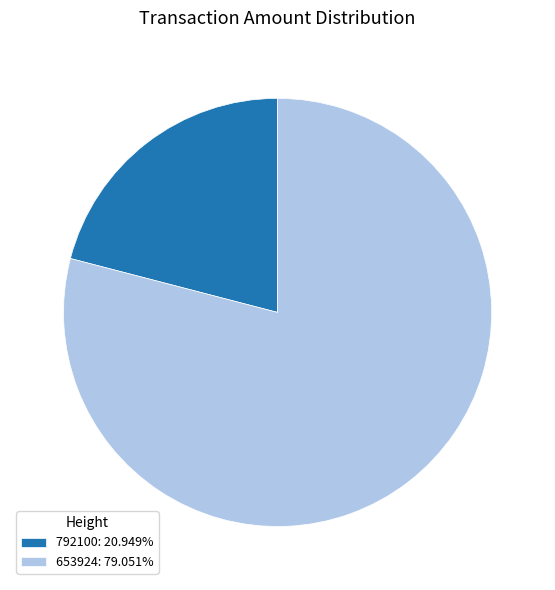

Is 792100: 20.949% the majority of the pie?

No